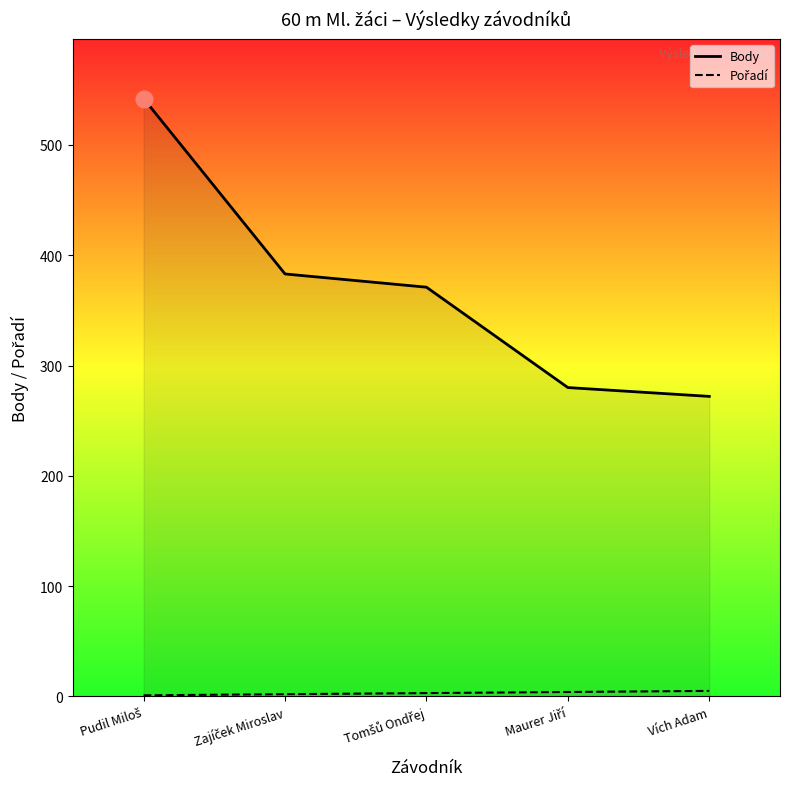

Where does the Body series first go above 371?

Pudil Miloš